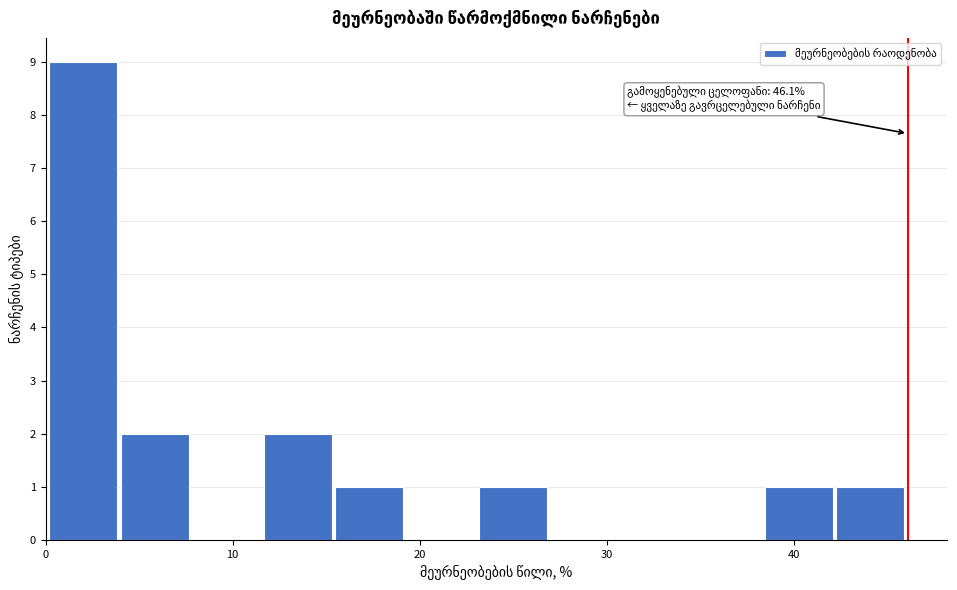

Around what value on the x-axis is the tallest bar? Give the approximate position of its centre, as read against the axis.

2